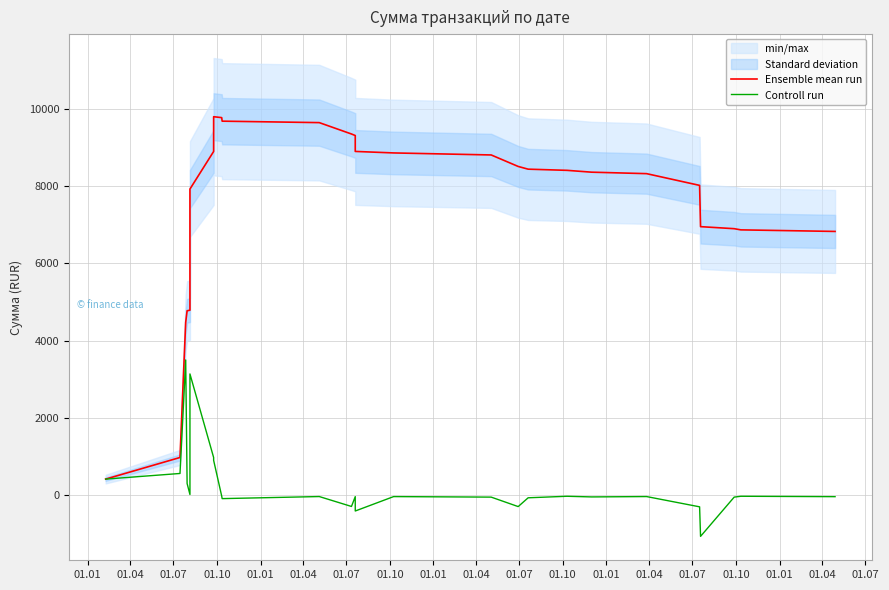

What is the difference between the maximum and minimum values in the Controll run series?

4569.0